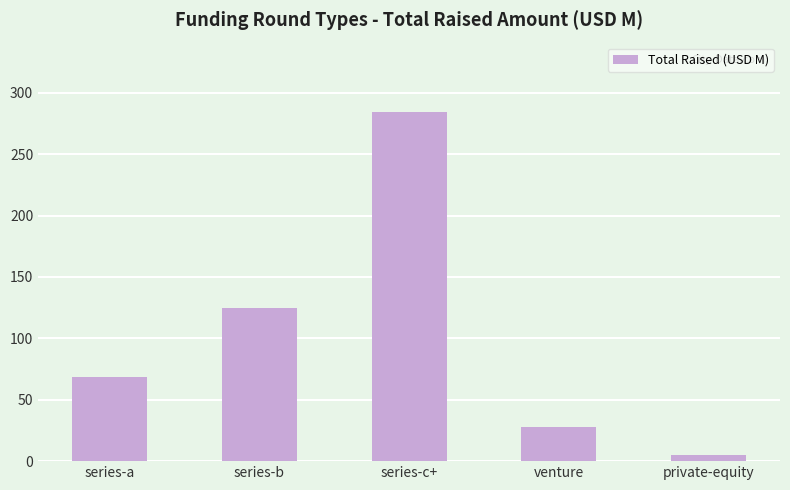

What is the maximum value shown in the chart?

284.1